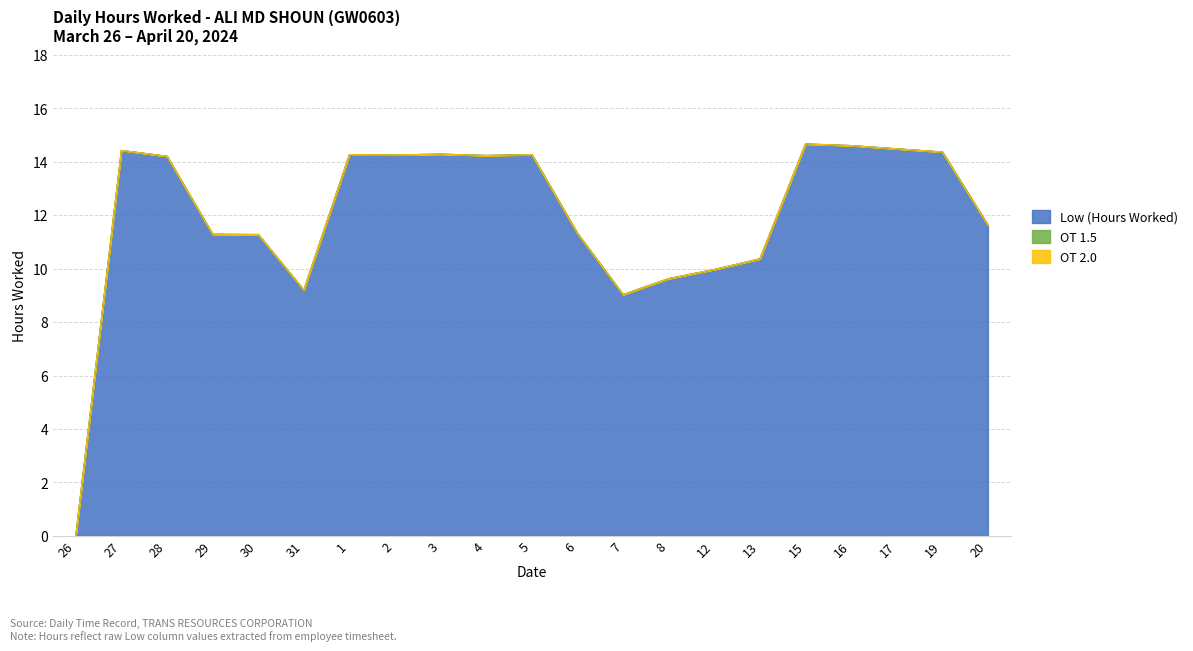

Where does the Low (Hours Worked) series first go above 14?

27